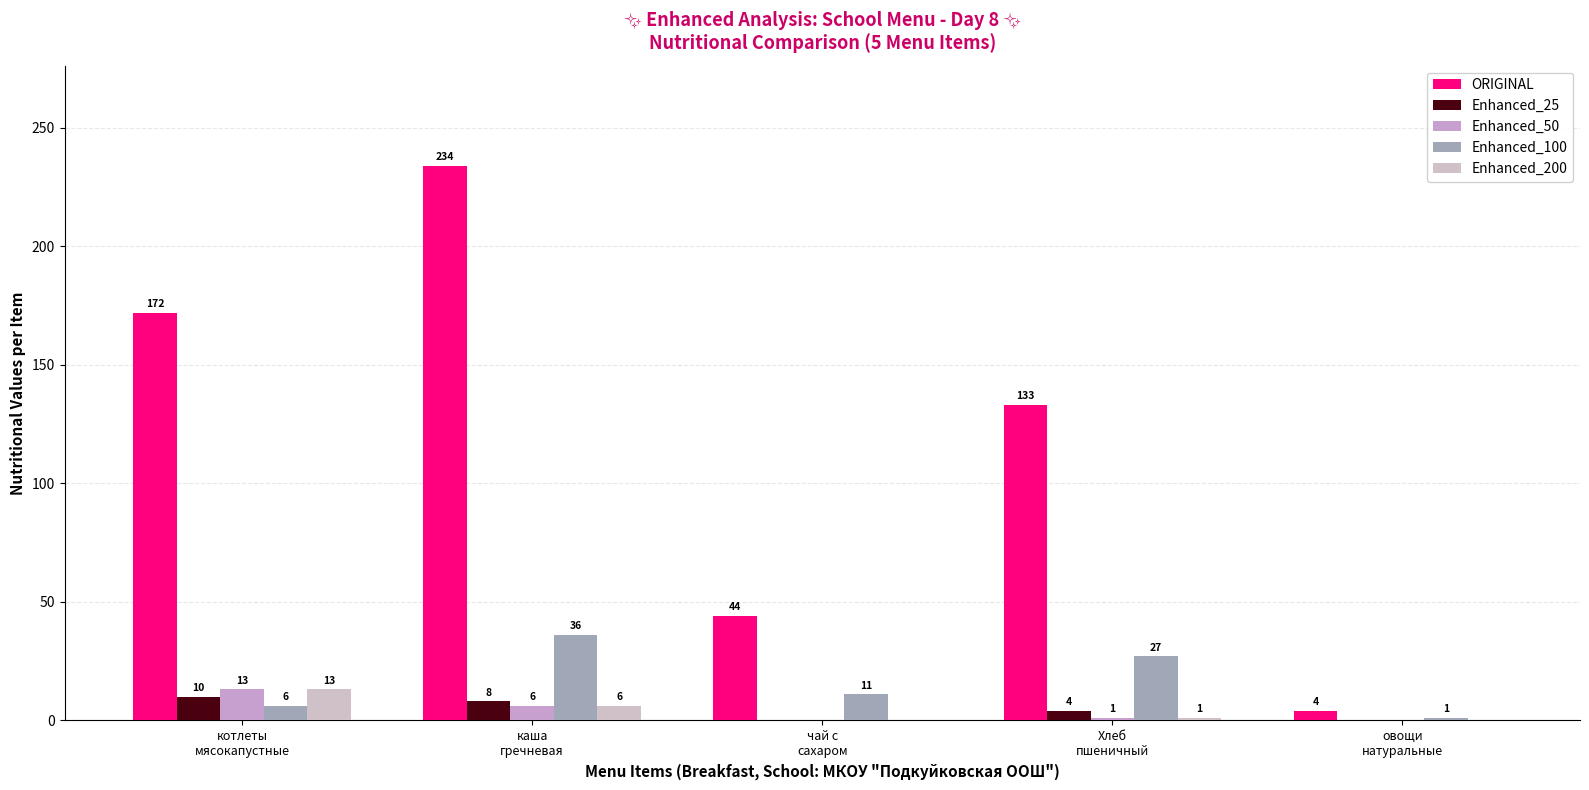

What is the value of the Enhanced_100 bar at the 4th from the left?

27